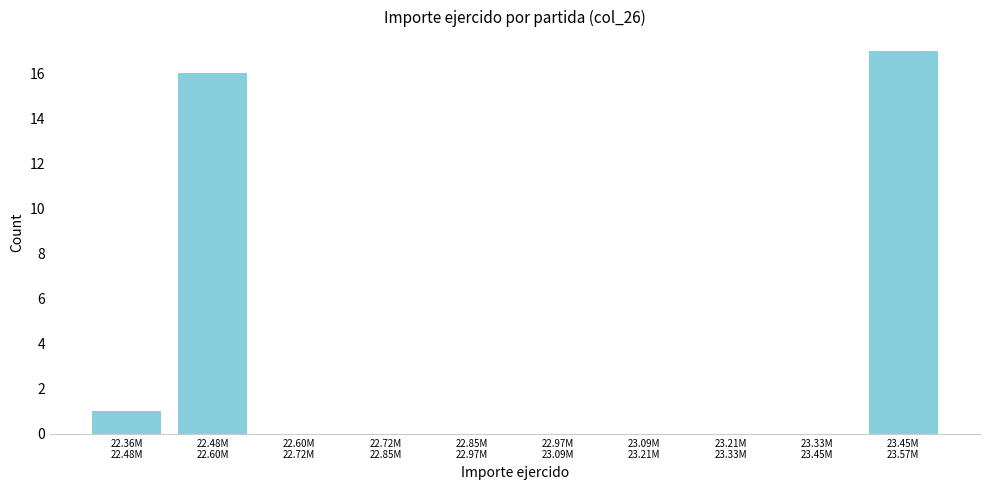

What is the sum of all values?

34